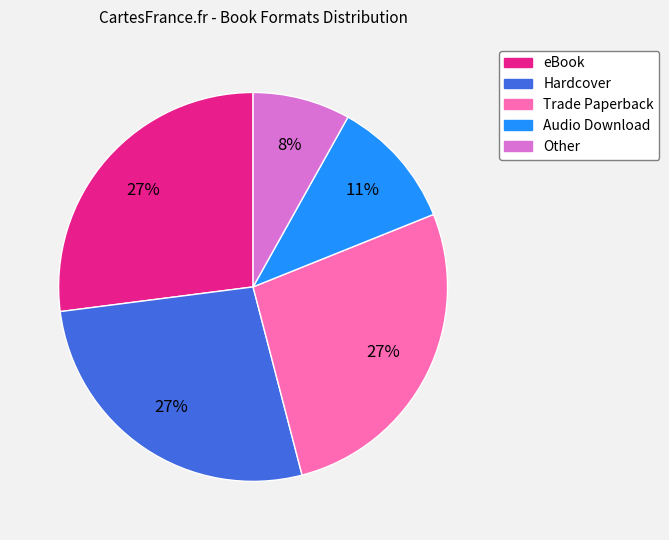

The Other slice represents 8% of the pie. True or false?

True